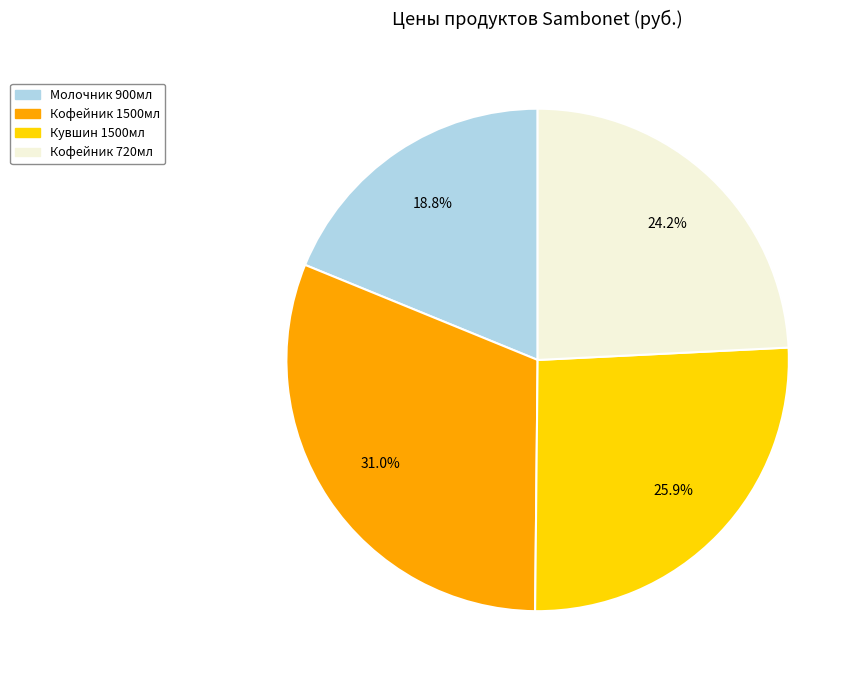

How many segments does this pie chart have?

4